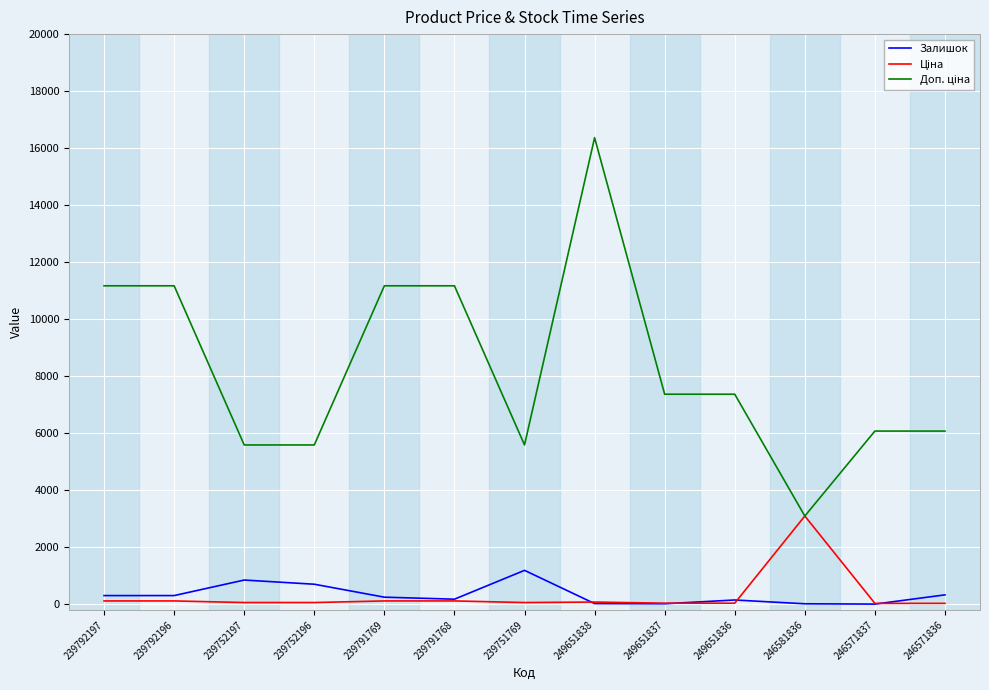

Which category has the highest value across all series?

249651838